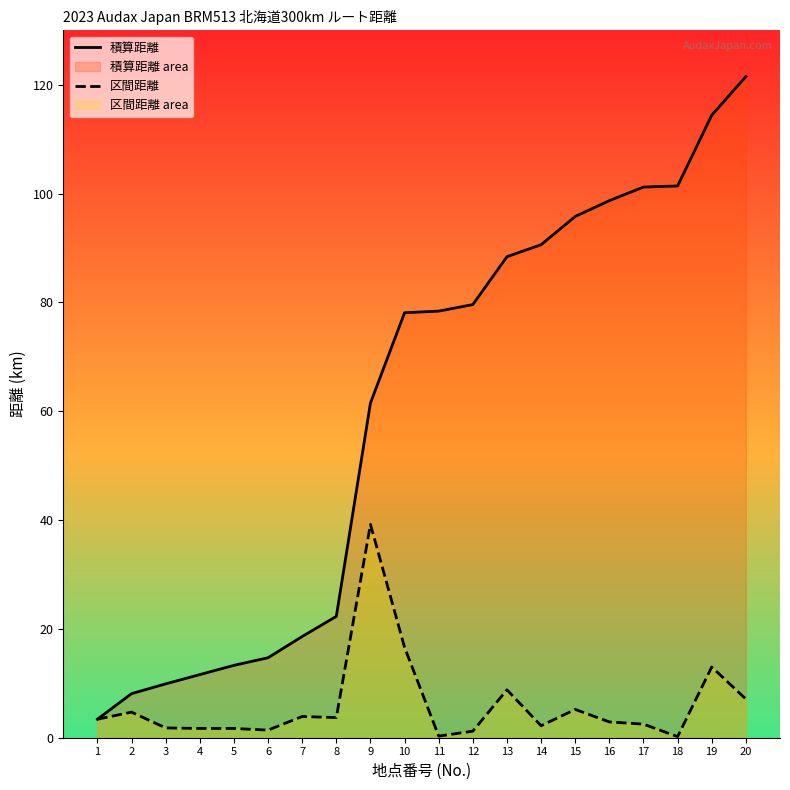

Reading left to right, extract all data points from this chart.

積算距離: 3.4	8.1	9.9	11.6	13.3	14.7	18.6	22.3	61.5	78.1	78.4	79.6	88.4	90.6	95.8	98.7	101.2	101.4	114.4	121.5
区間距離: 3.4	4.7	1.8	1.7	1.7	1.4	3.9	3.7	39.2	16.6	0.3	1.2	8.8	2.2	5.2	2.9	2.5	0.2	13.0	7.1